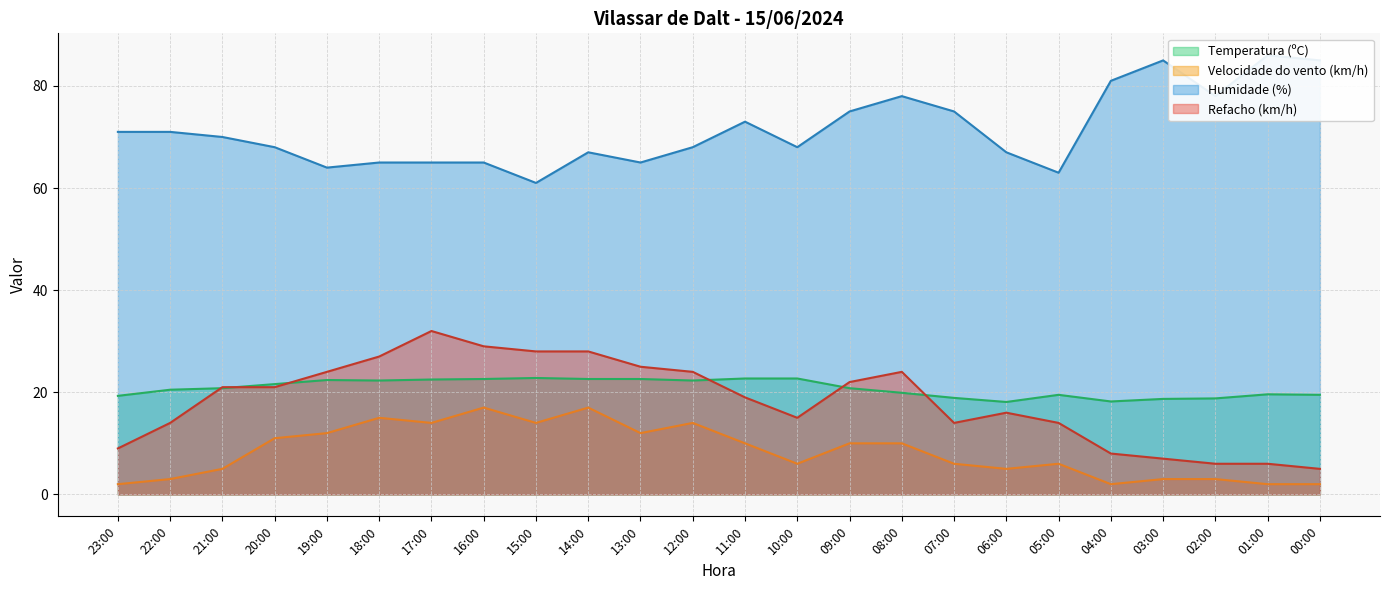

At which label does Humidade (%) reach its minimum?

15:00